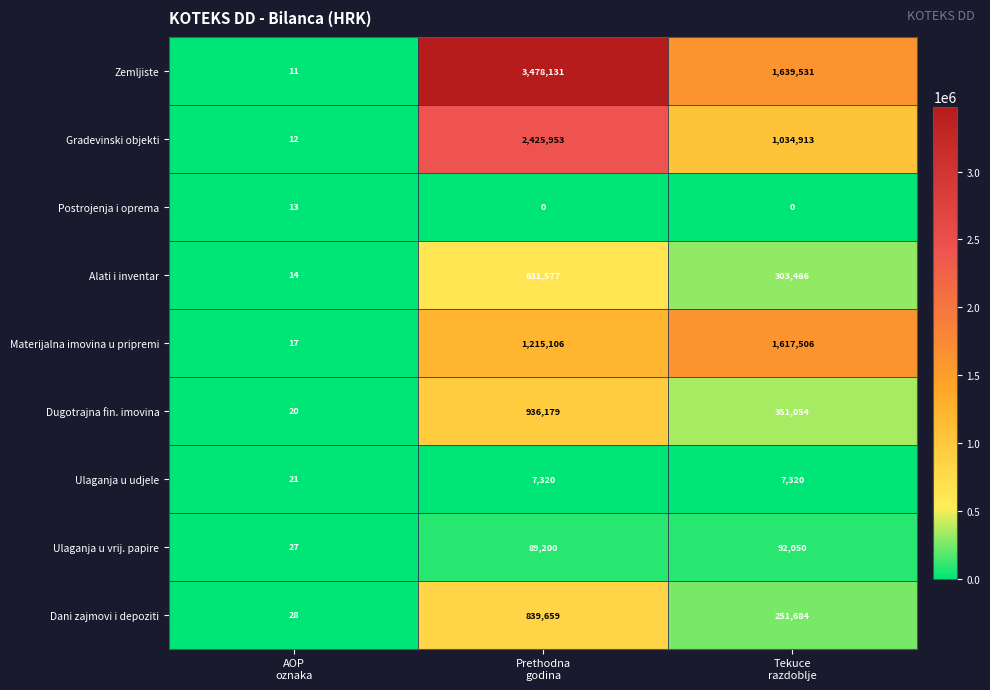

List the series in order of their peak value, highest first.

Zemljiste, Gradevinski objekti, Materijalna imovina u pripremi, Dugotrajna fin. imovina, Dani zajmovi i depoziti, Alati i inventar, Ulaganja u vrij. papire, Ulaganja u udjele, Postrojenja i oprema